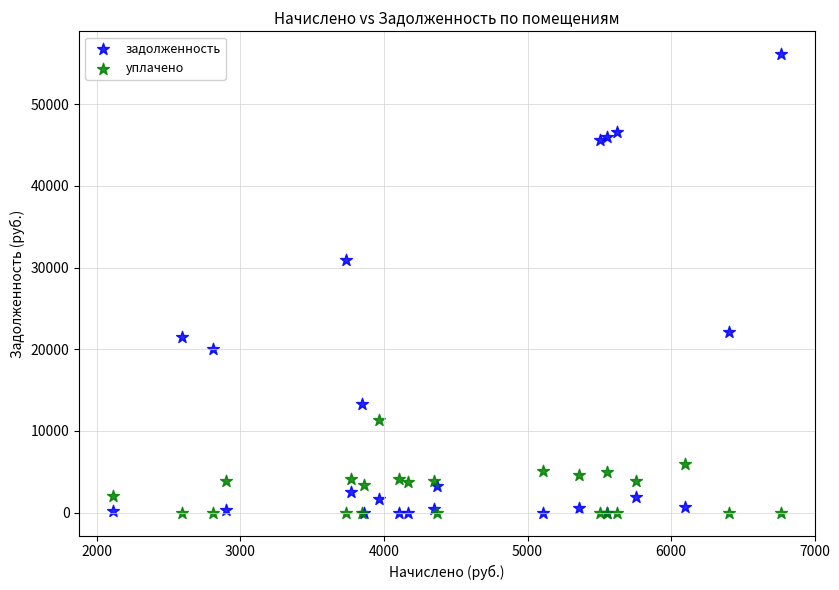

Across all series, what Y value is closest to 28053?

30978.0